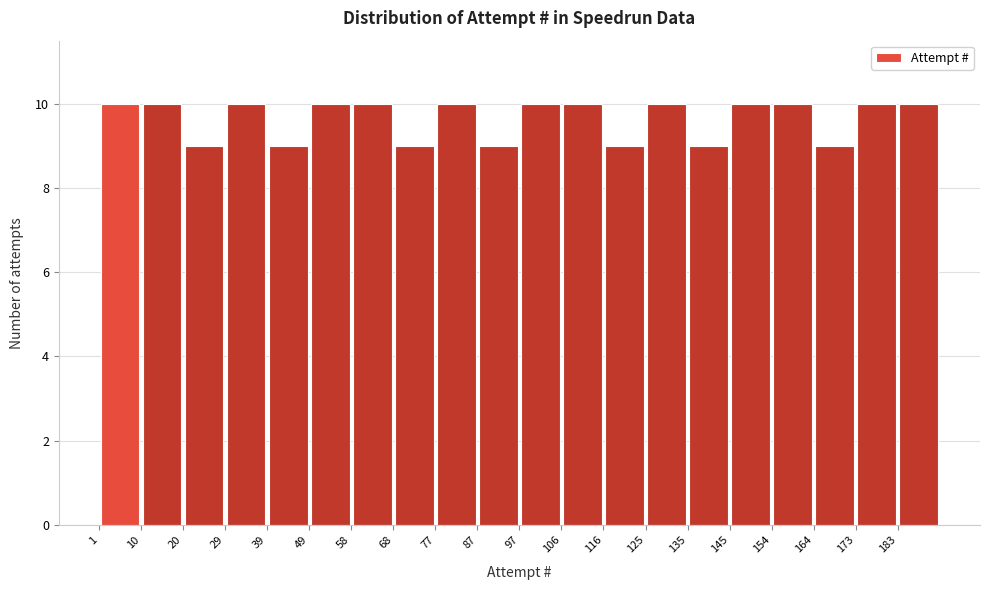

How tall is the bar that spans 116.2 to 125.8 on the x-axis? Neither the bar edges nor the heights are printed on the chart, so give them approximately, as read against the axes.

9